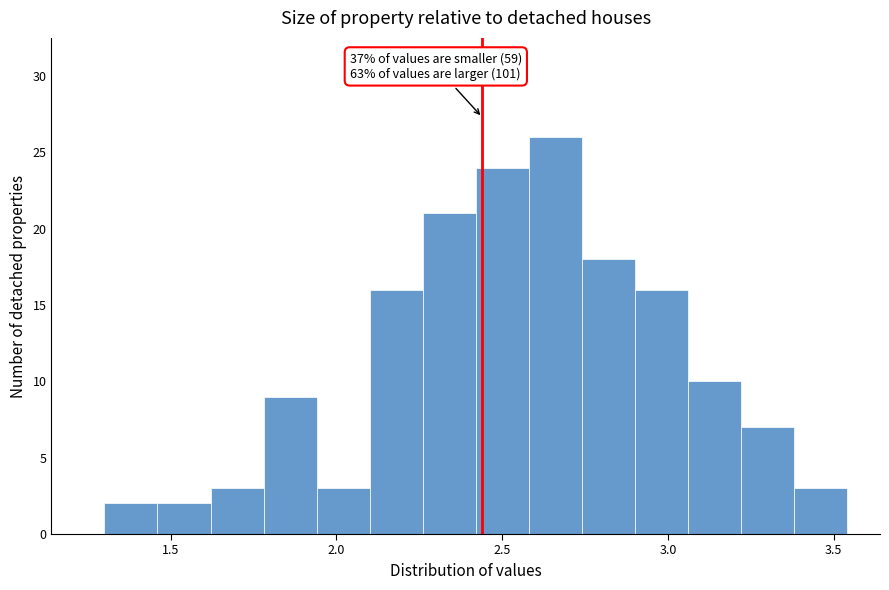

Read against the x-axis, roughly where is the centre of the tallest bar?

2.65